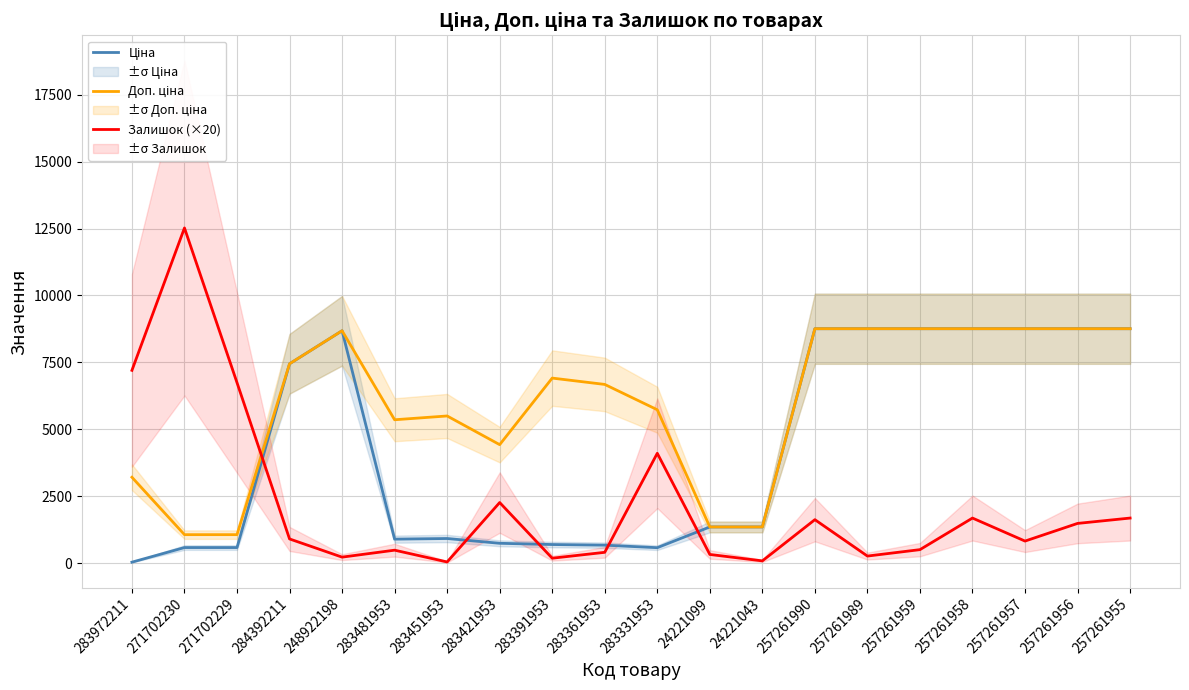

At which label is Доп. ціна closest to 4907?

283481953